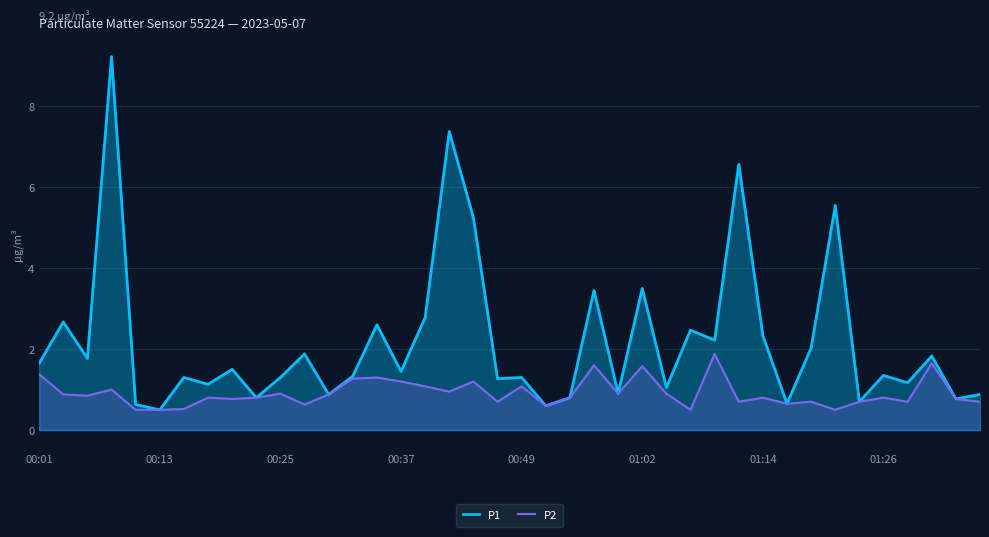

How many lines are shown in the chart?

2